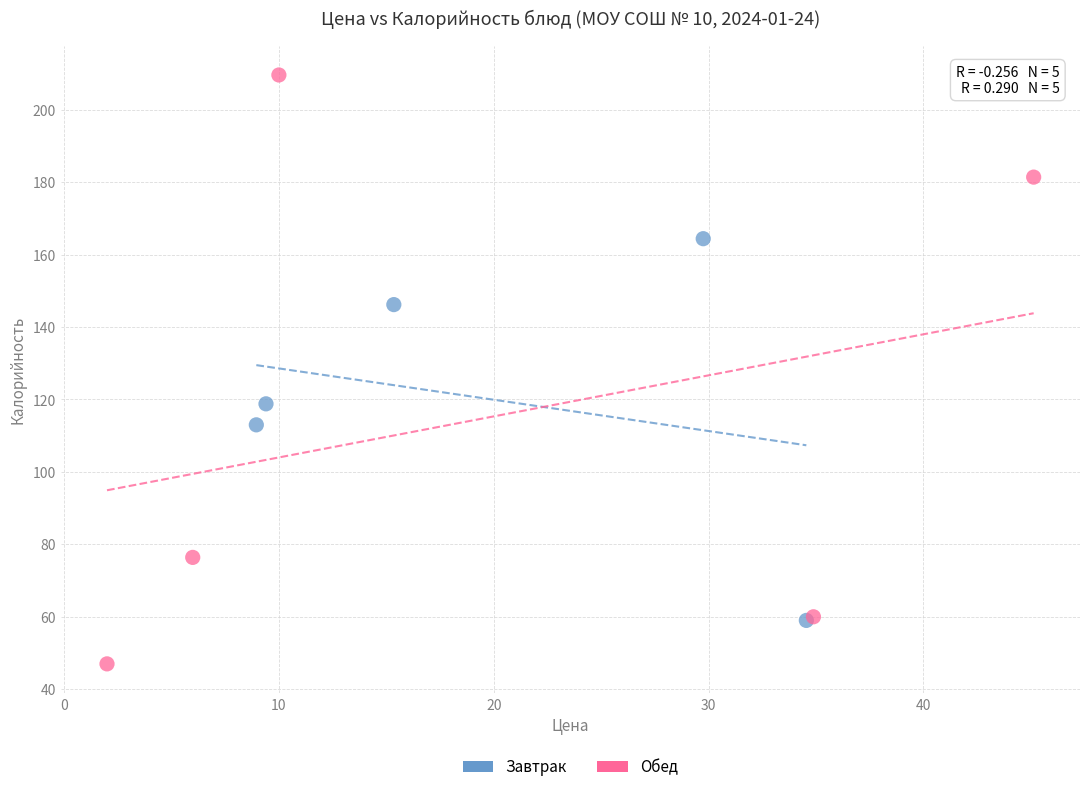

Which series reaches the maximum Y coordinate?

Обед